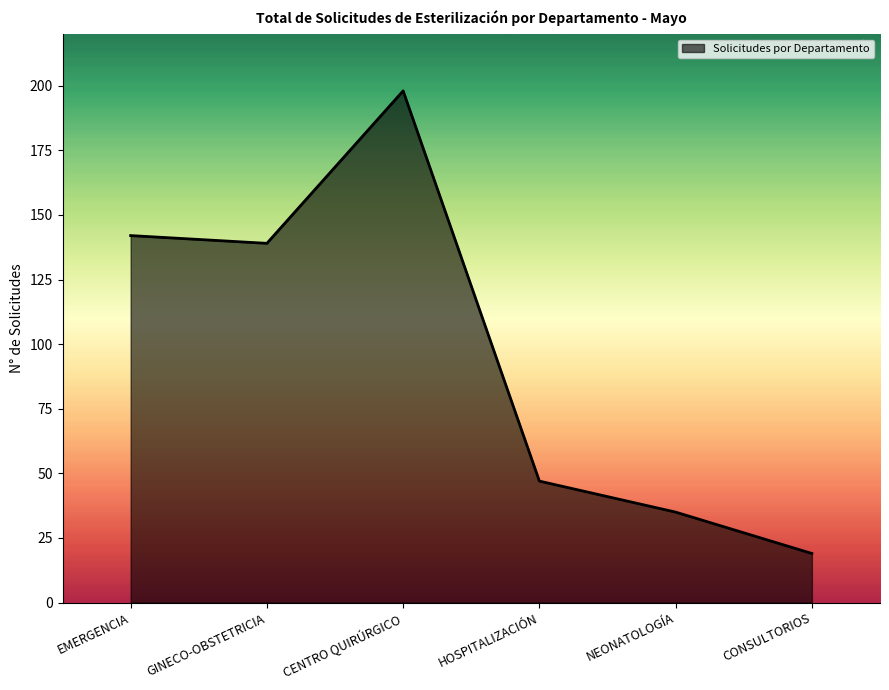

How many interior local valleys (lower than both neighbors) does the data have?

1